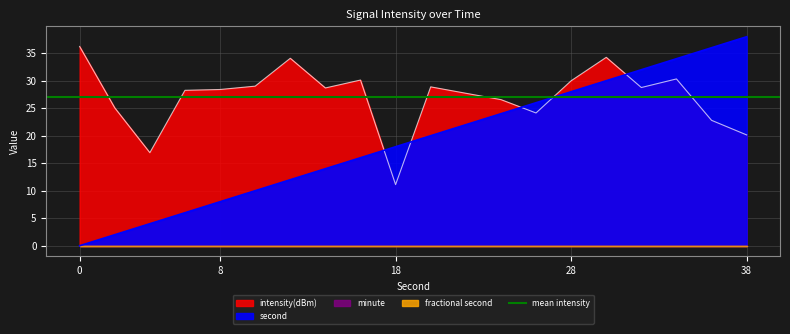

What is the difference between the intensity(dBm) values at 20 and 18?

17.8